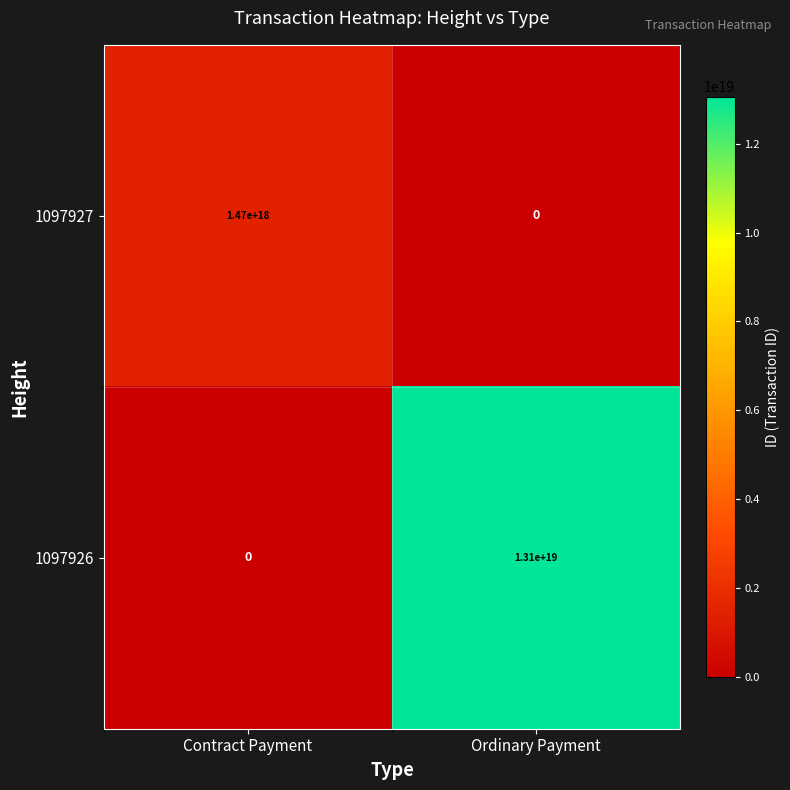

Which series changed the most between Contract Payment and Ordinary Payment?

1097926